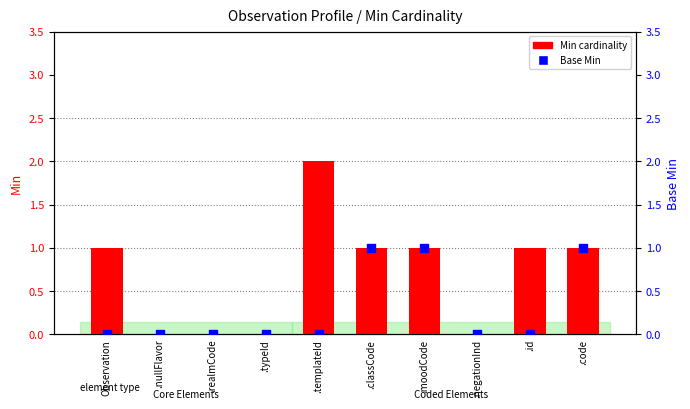

What is the total value across all series at .id?

1